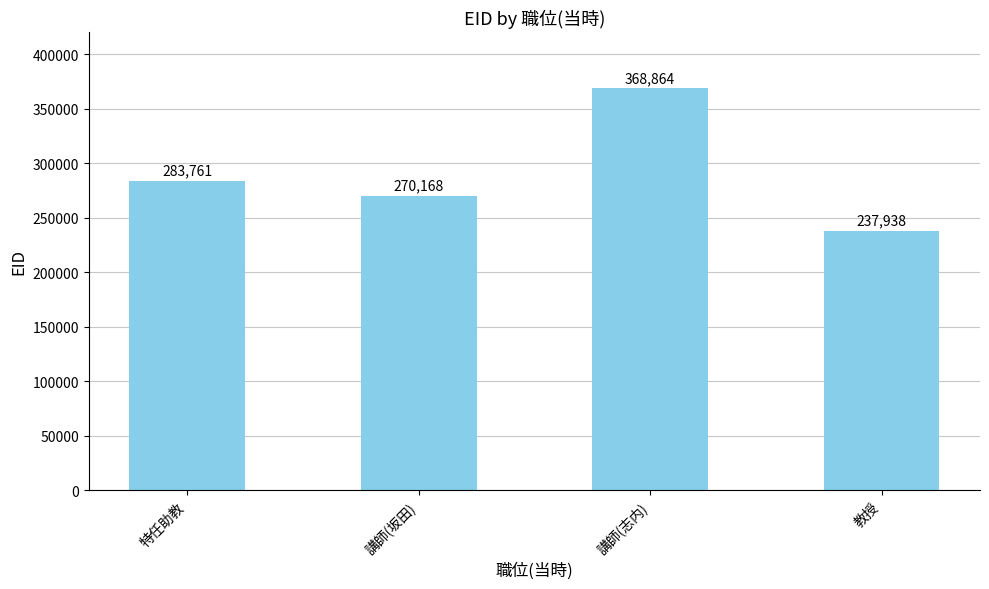

Rank the categories by value from highest to lowest.

講師(志内), 特任助教, 講師(坂田), 教授